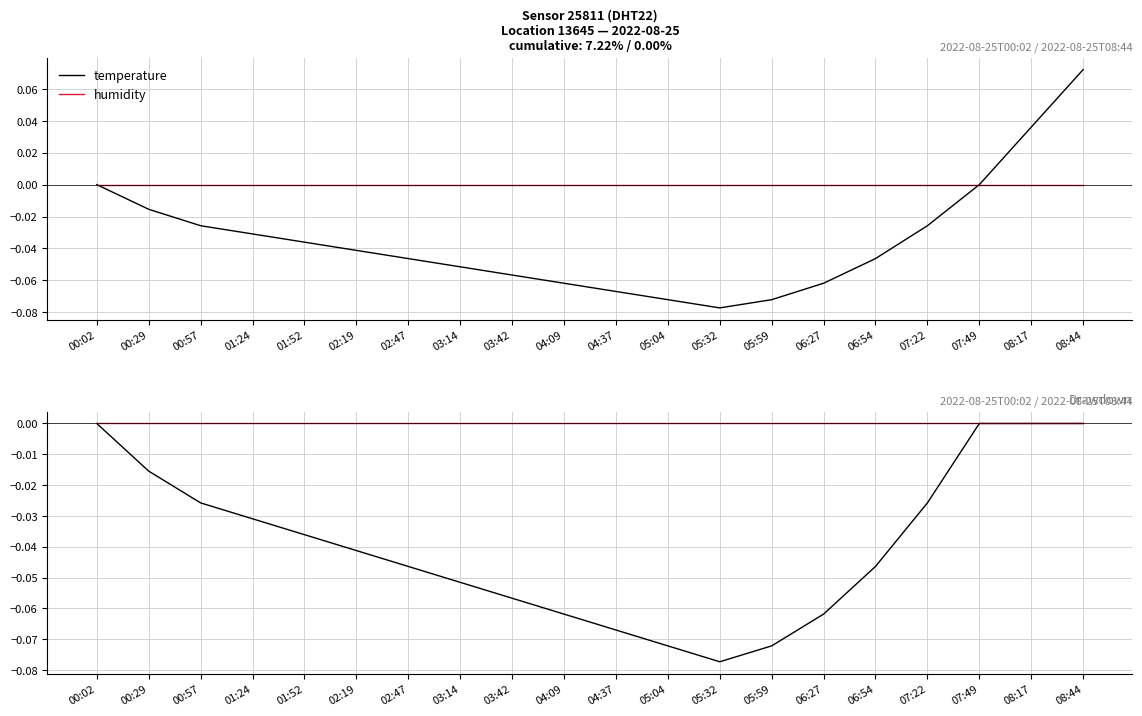

True or false: temperature and humidity cross at least once.

False